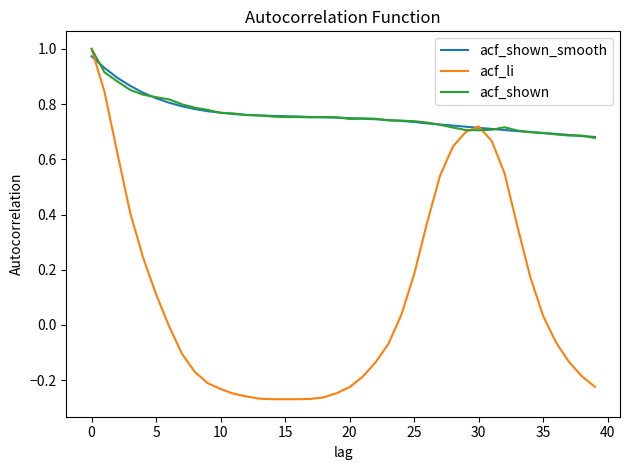

Which series has the widest spread of values?

acf_li